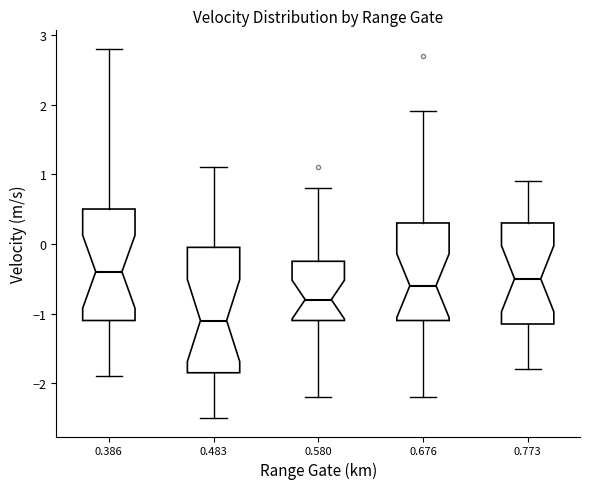

Reading left to right, transcribe this box plot: for each box, give where its median line is, the range the box spans, and where its two whiskers end, as read against the y-axis. The values are not printed on the chart, so give them approximately, as read against the axis.

0.386: median -0.4, box -1.1 to 0.5, whiskers -1.9 to 2.8
0.483: median -1.1, box -1.8 to 0.0, whiskers -2.5 to 1.1
0.580: median -0.8, box -1.1 to -0.2, whiskers -2.2 to 0.8
0.676: median -0.6, box -1.1 to 0.3, whiskers -2.2 to 1.9
0.773: median -0.5, box -1.1 to 0.3, whiskers -1.8 to 0.9